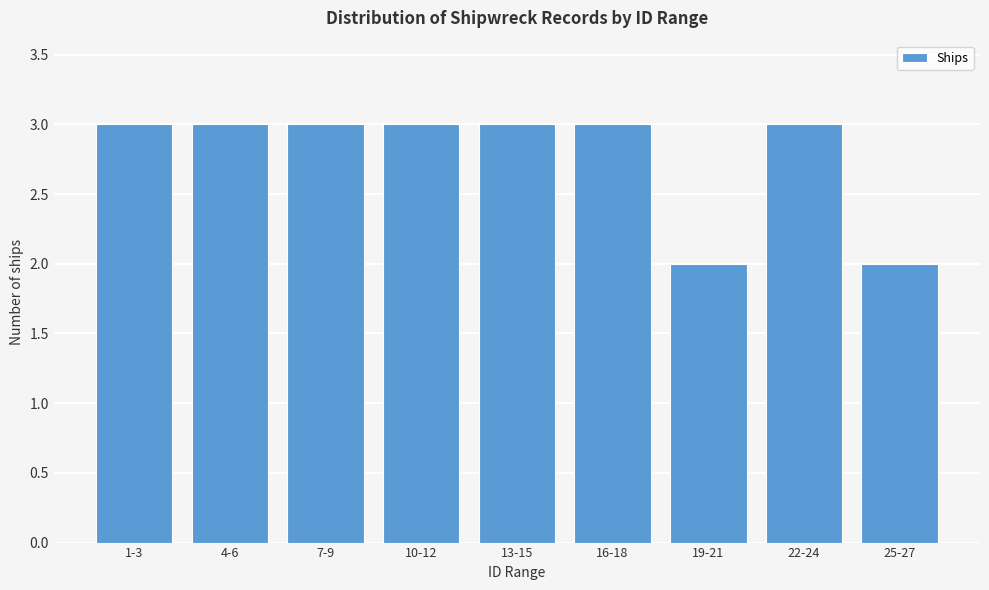

Reading left to right, list all the values displayed in this chart.

3	3	3	3	3	3	2	3	2